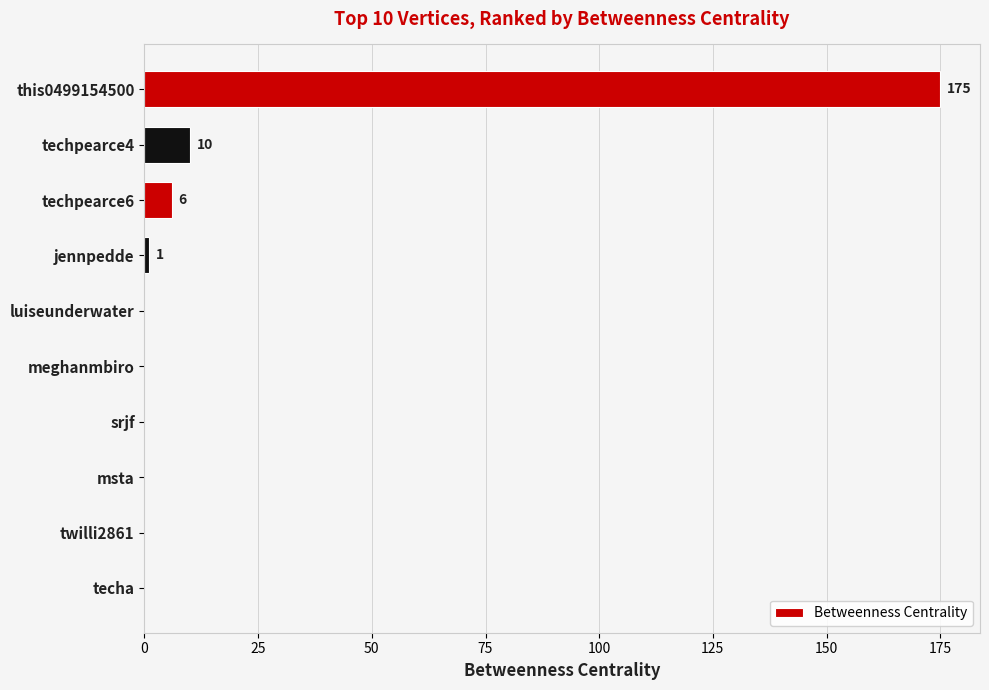

Does the chart contain stacked bars?

No